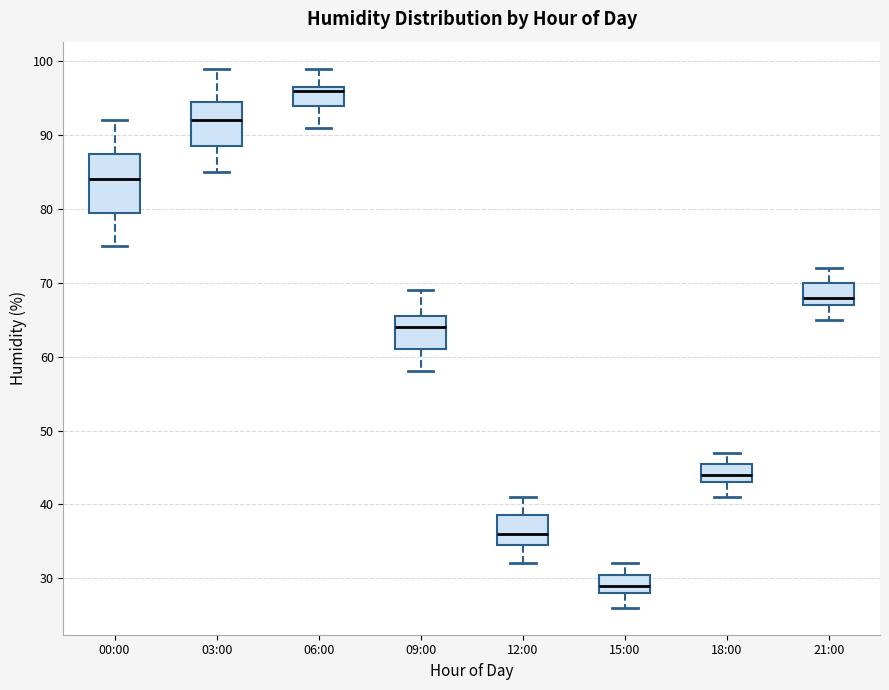

Which box has the lowest median line?

15:00